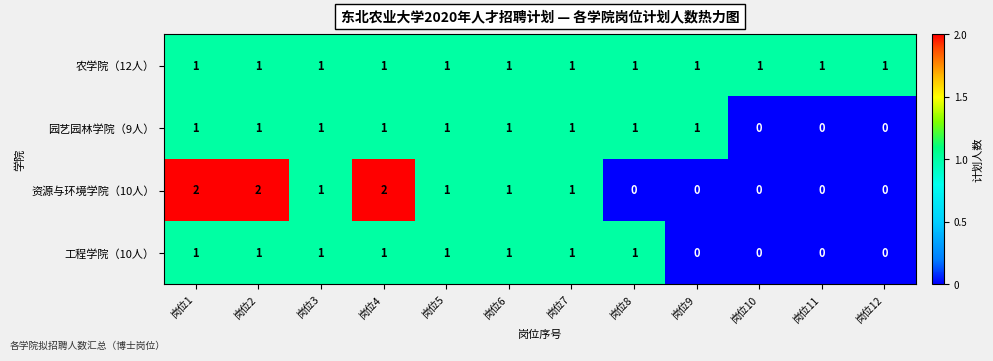

Count the 资源与环境学院（10人） values in the range 0 to 2.

12